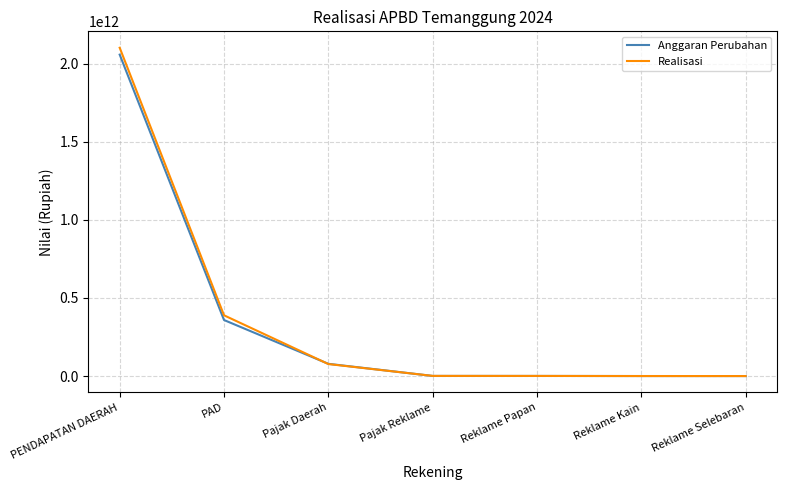

Which series has the widest spread of values?

Realisasi